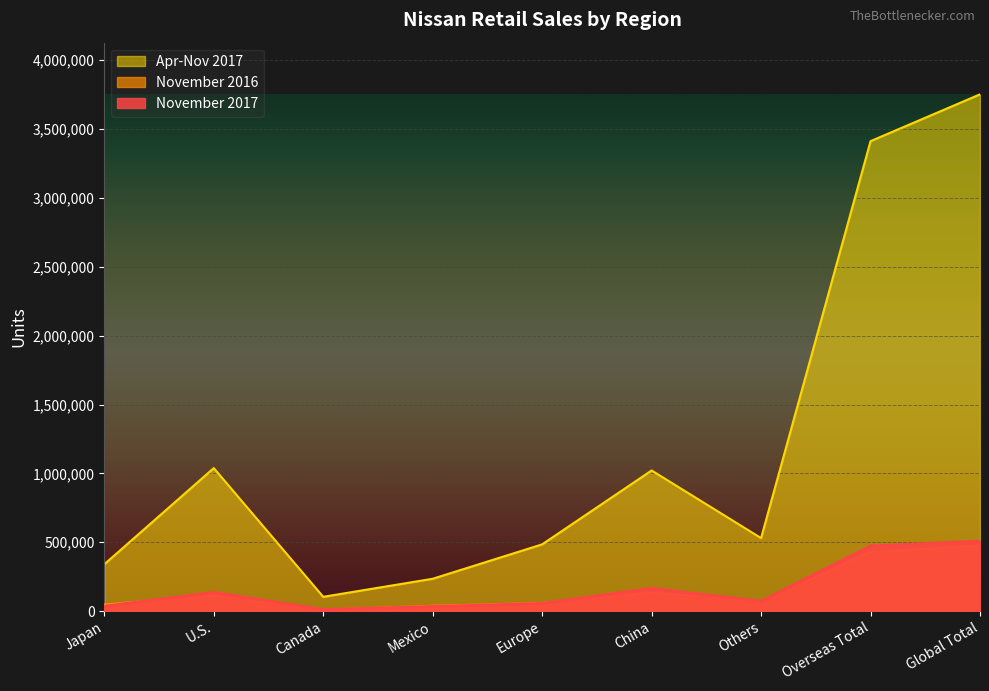

What is the minimum value for Apr-Nov 2017?

103656